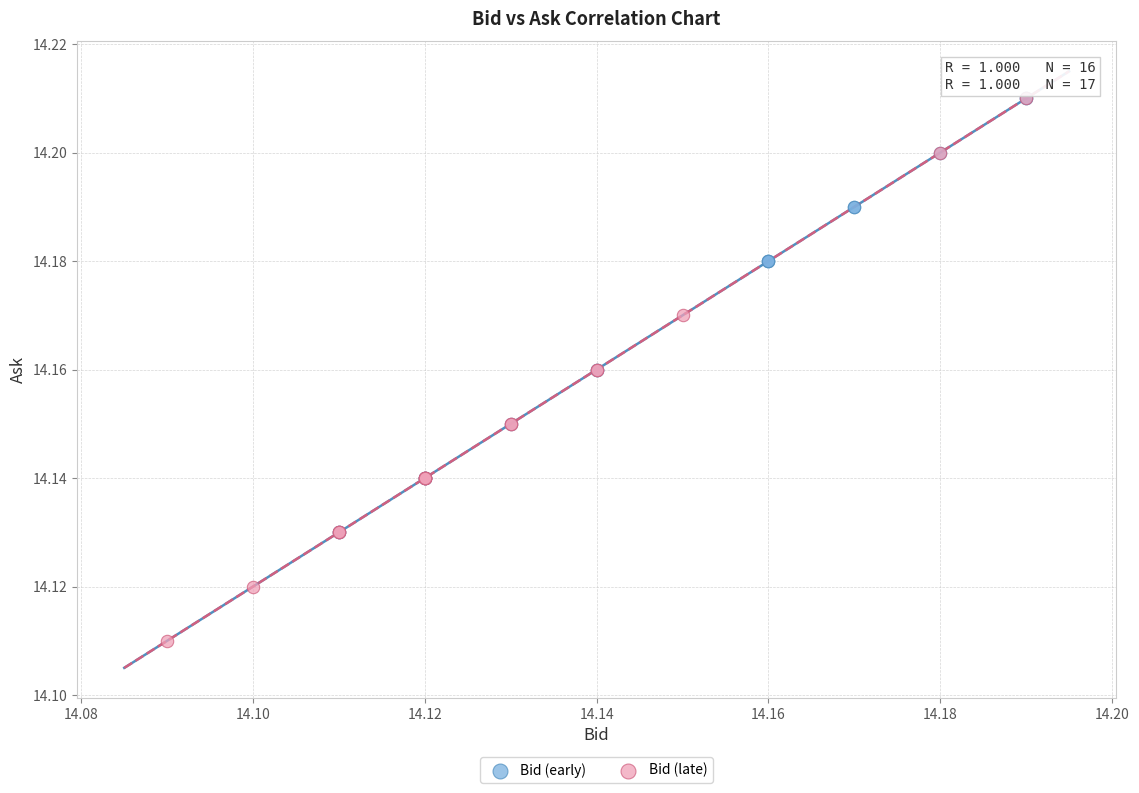

Which series contains the lowest Y value?

Bid (late)